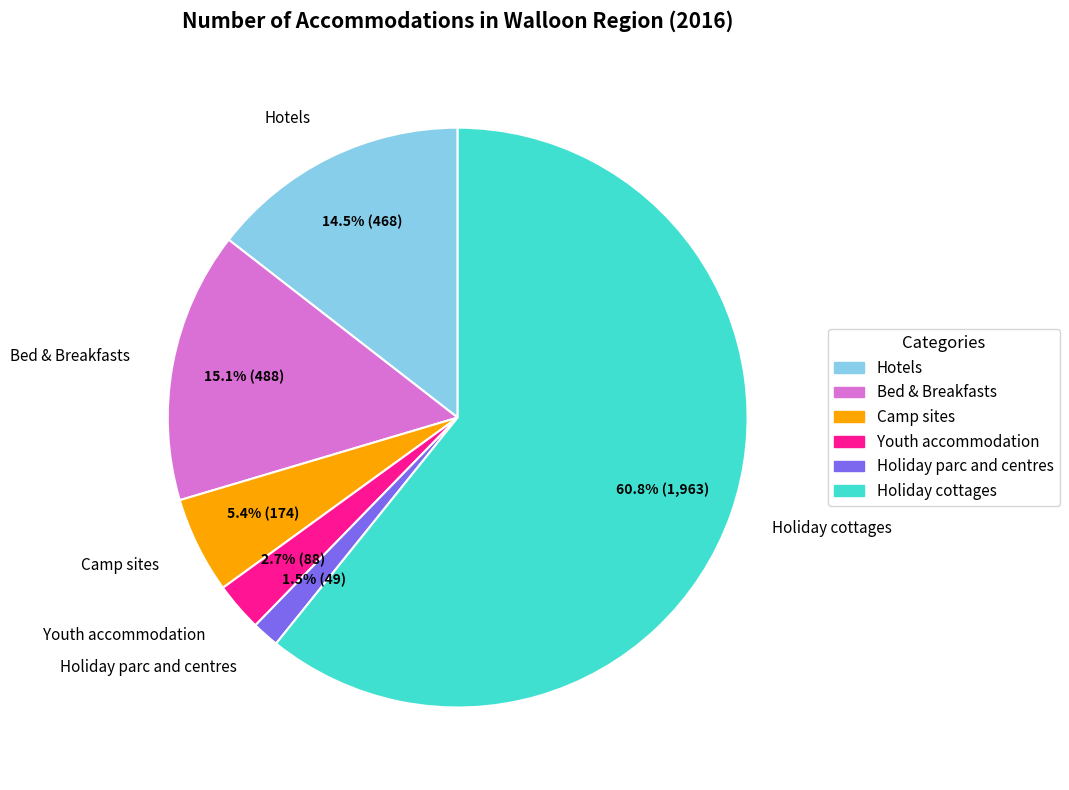

Rank the categories by value from highest to lowest.

Holiday cottages, Bed & Breakfasts, Hotels, Camp sites, Youth accommodation, Holiday parc and centres